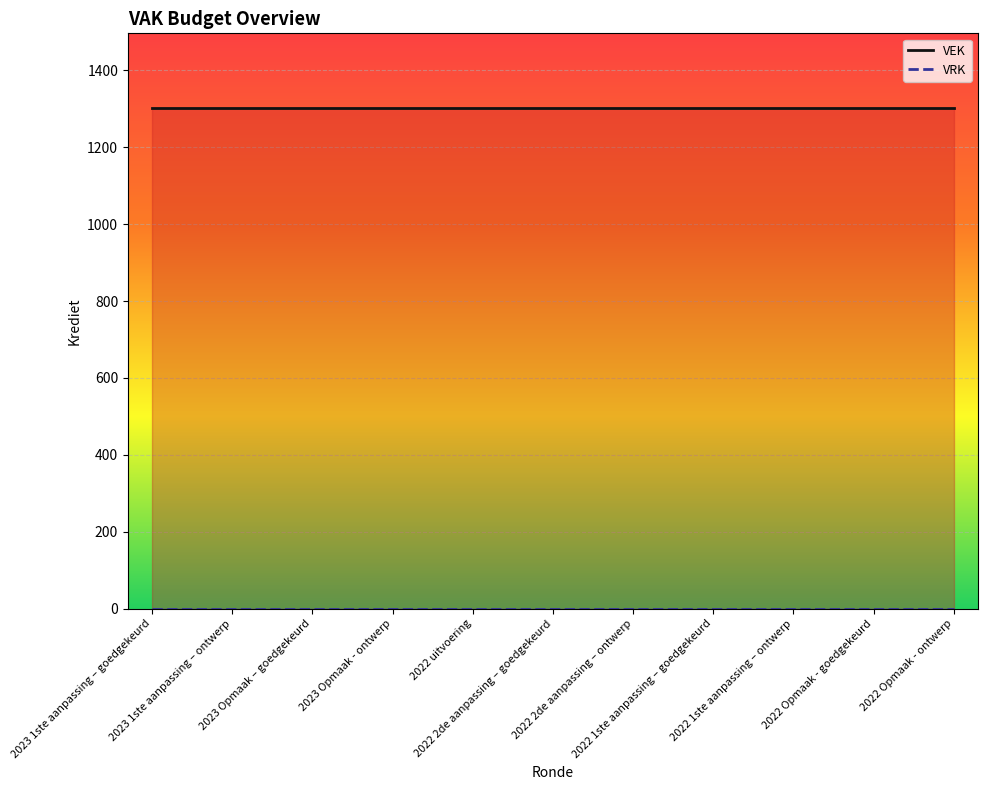

Reading left to right, list all the values displayed in this chart.

VEK: 2023 1ste aanpassing – goedgekeurd=1301	2023 1ste aanpassing – ontwerp=1301	2023 Opmaak – goedgekeurd=1301	2023 Opmaak - ontwerp=1301	2022 uitvoering=1301	2022 2de aanpassing – goedgekeurd=1301	2022 2de aanpassing – ontwerp=1301	2022 1ste aanpassing – goedgekeurd=1301	2022 1ste aanpassing – ontwerp=1301	2022 Opmaak - goedgekeurd=1301	2022 Opmaak - ontwerp=1301
VRK: 2023 1ste aanpassing – goedgekeurd=0	2023 1ste aanpassing – ontwerp=0	2023 Opmaak – goedgekeurd=0	2023 Opmaak - ontwerp=0	2022 uitvoering=0	2022 2de aanpassing – goedgekeurd=0	2022 2de aanpassing – ontwerp=0	2022 1ste aanpassing – goedgekeurd=0	2022 1ste aanpassing – ontwerp=0	2022 Opmaak - goedgekeurd=0	2022 Opmaak - ontwerp=0